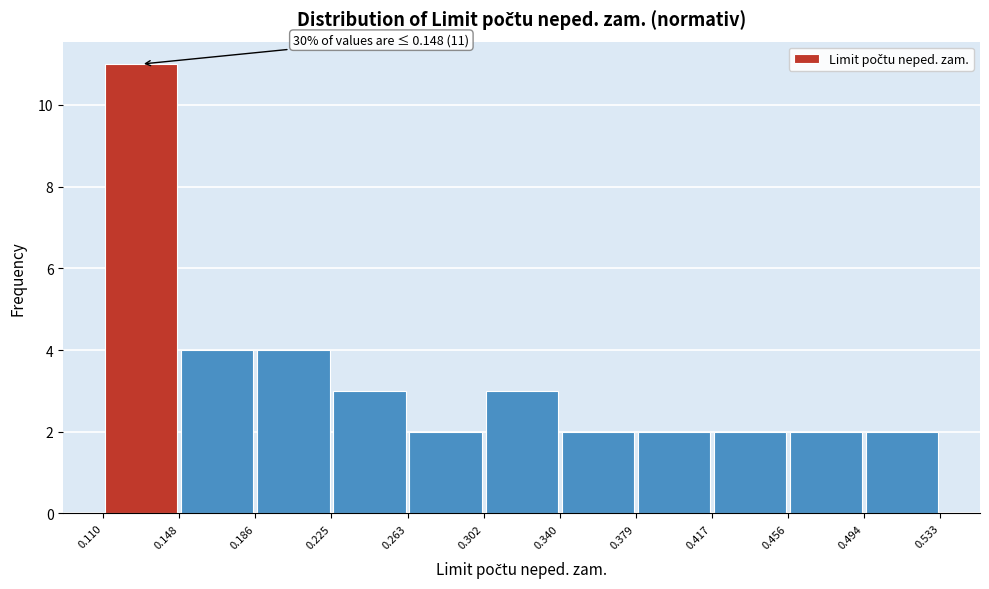

Which range on the x-axis has the tallest bar?

0.110 to 0.148